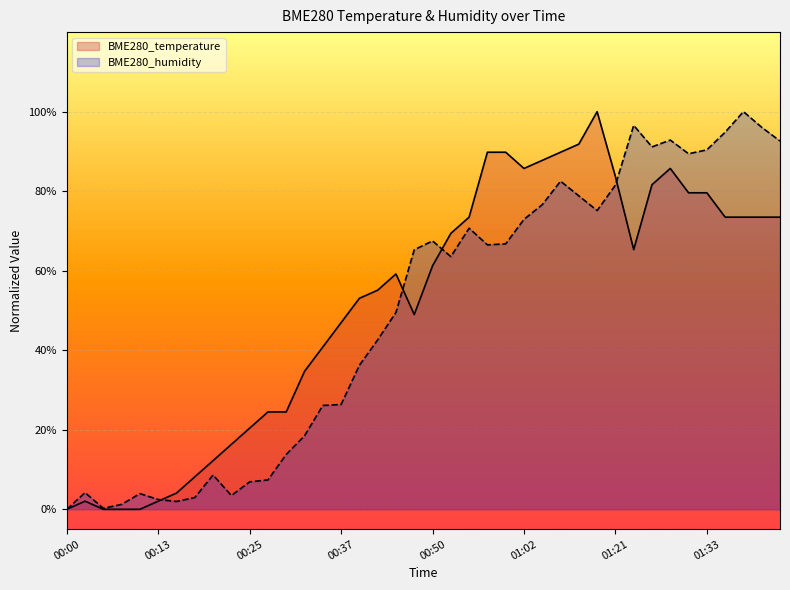

After their last crossing, which series has the higher values: BME280_temperature or BME280_humidity?

BME280_humidity